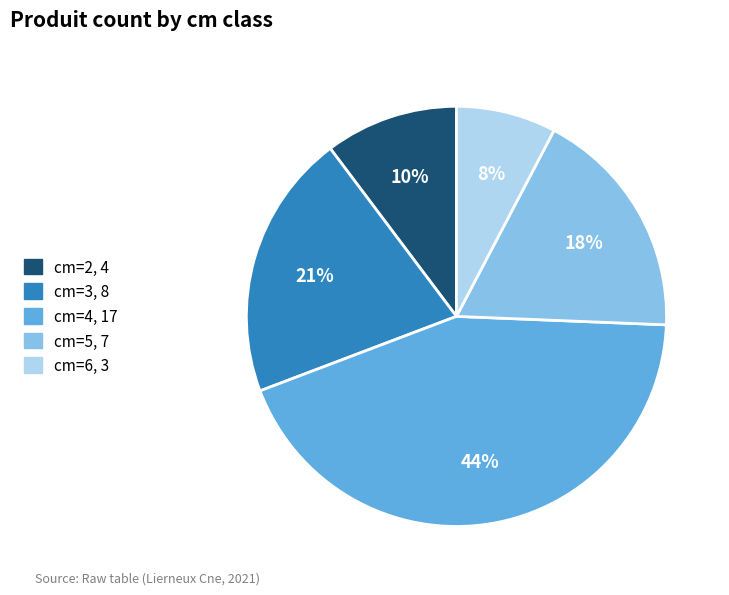

Is there any slice that represents more than half of the pie?

No